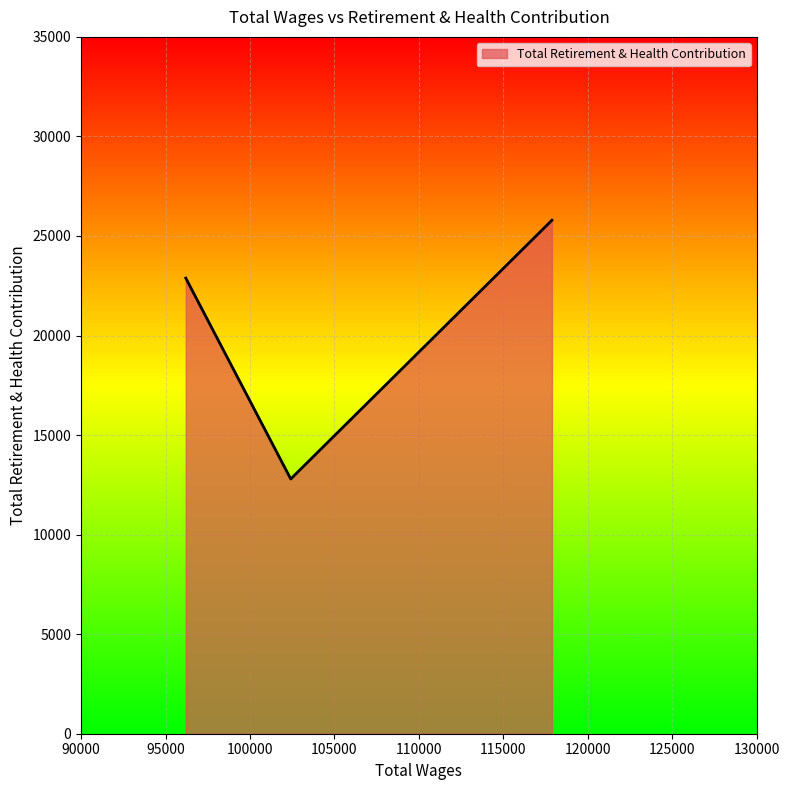

What is the average value?

20491